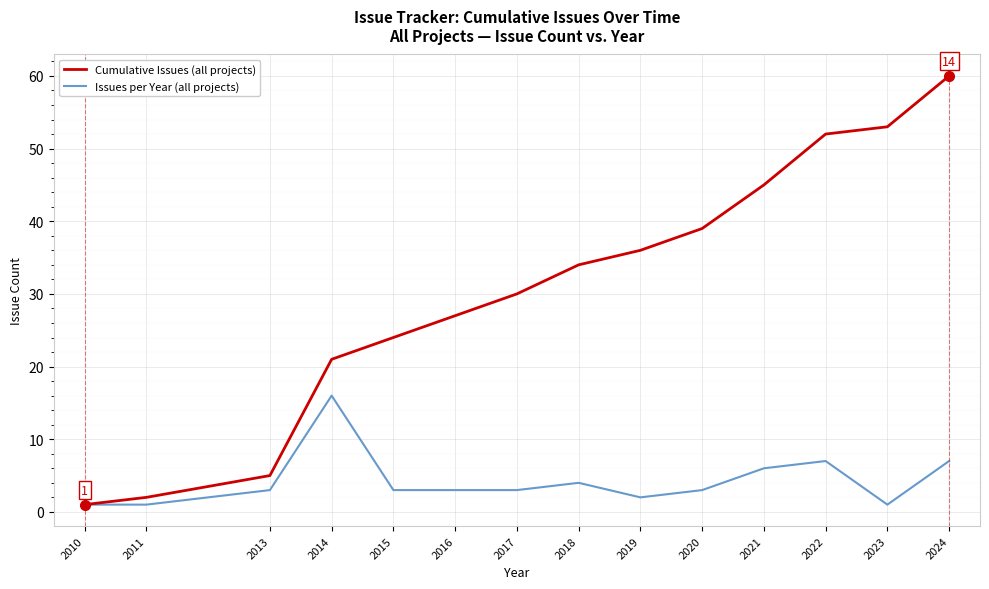

Rank the series at 2013 from lowest to highest value.

Issues per Year (all projects), Cumulative Issues (all projects)